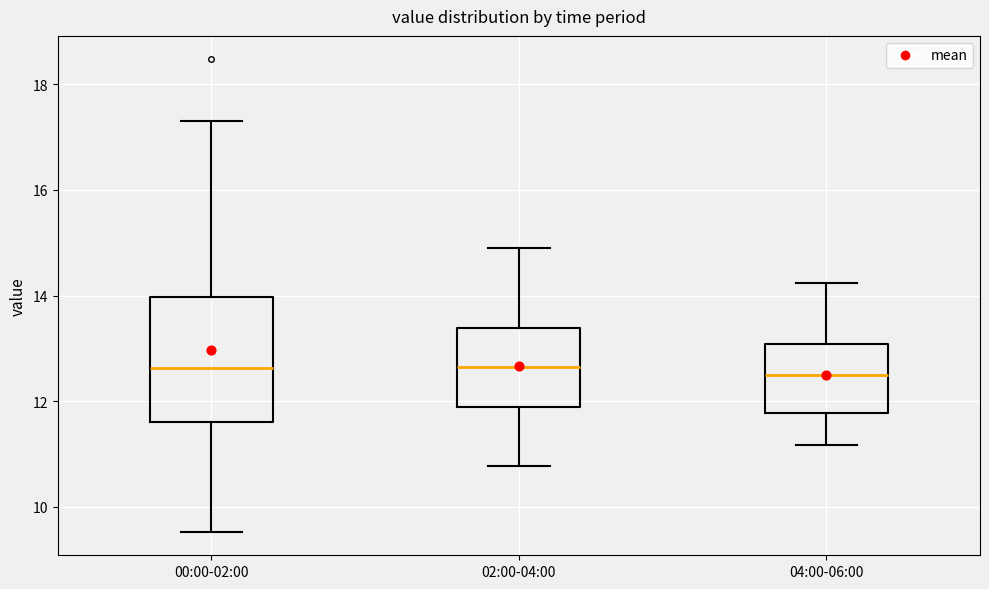

Reading left to right, transcribe this box plot: for each box, give where its median line is, the range the box spans, and where its two whiskers end, as read against the y-axis. The values are not printed on the chart, so give them approximately, as read against the axis.

00:00-02:00: median 12.6, box 11.6 to 14.0, whiskers 9.6 to 17.4
02:00-04:00: median 12.6, box 11.8 to 13.4, whiskers 10.8 to 15.0
04:00-06:00: median 12.6, box 11.8 to 13.0, whiskers 11.2 to 14.2